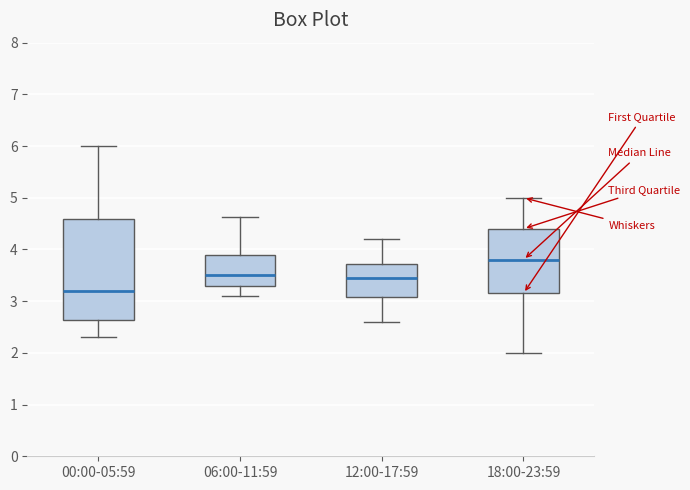

Reading left to right, read every box against the y-axis: the position of its median line, the range the box covers, and the ends of its whiskers. The values are not printed on the chart, so give them approximately, as read against the axis.

00:00-05:59: median 3.2, box 2.6 to 4.6, whiskers 2.3 to 6.0
06:00-11:59: median 3.5, box 3.3 to 3.9, whiskers 3.1 to 4.6
12:00-17:59: median 3.5, box 3.1 to 3.7, whiskers 2.6 to 4.2
18:00-23:59: median 3.8, box 3.2 to 4.4, whiskers 2.0 to 5.0